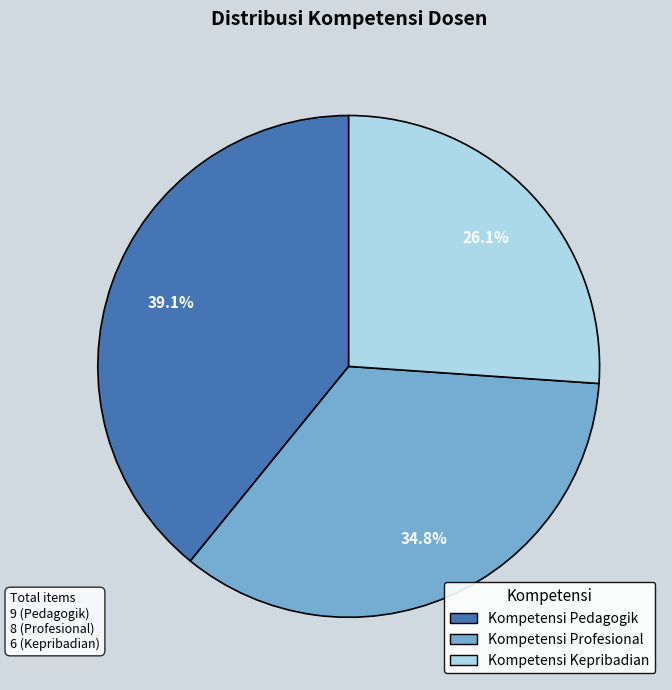

How many segments does this pie chart have?

3